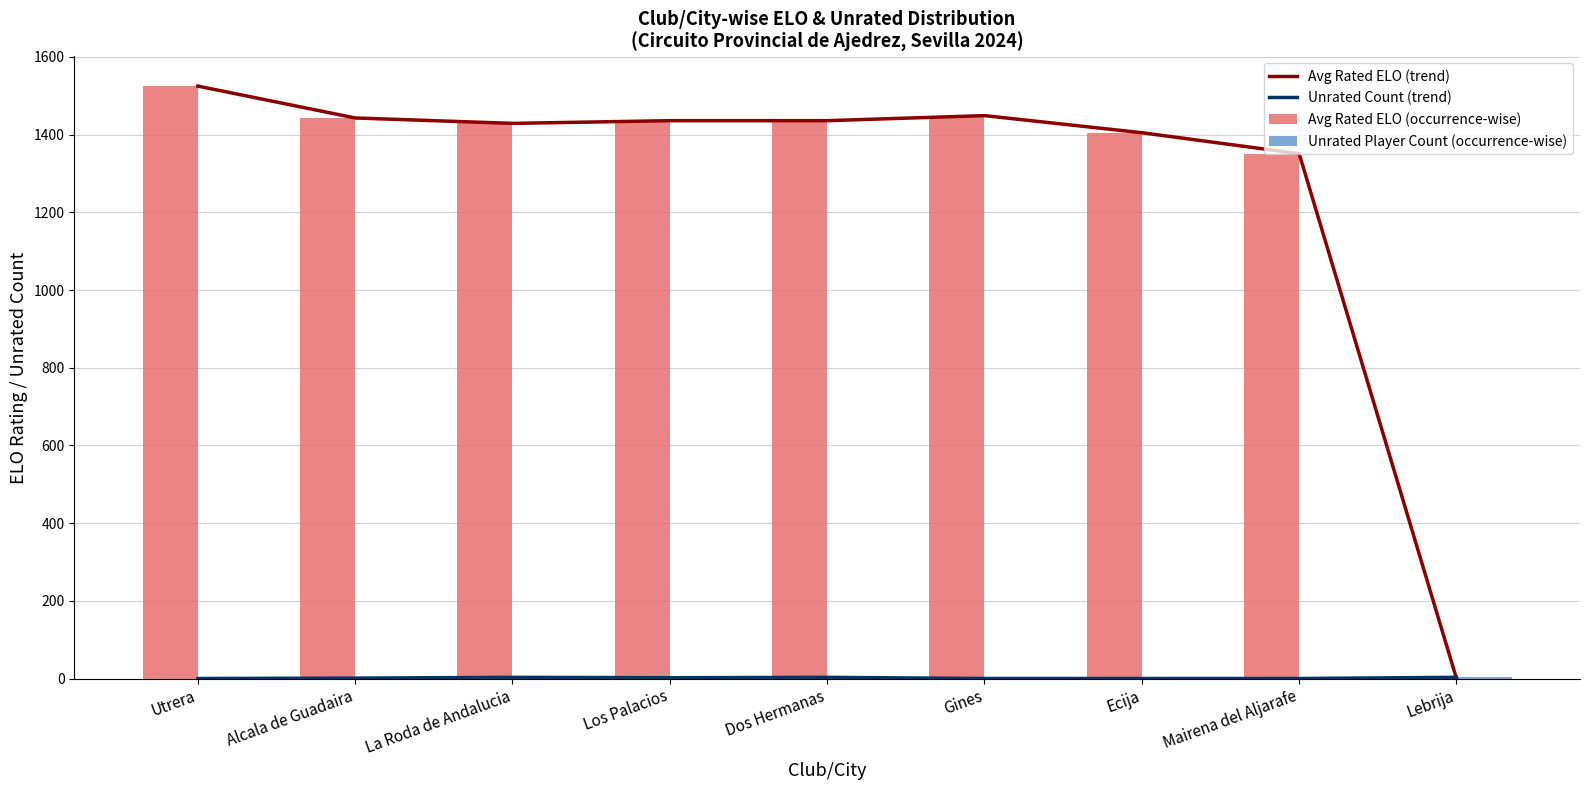

How many distinct data groups are displayed?

4